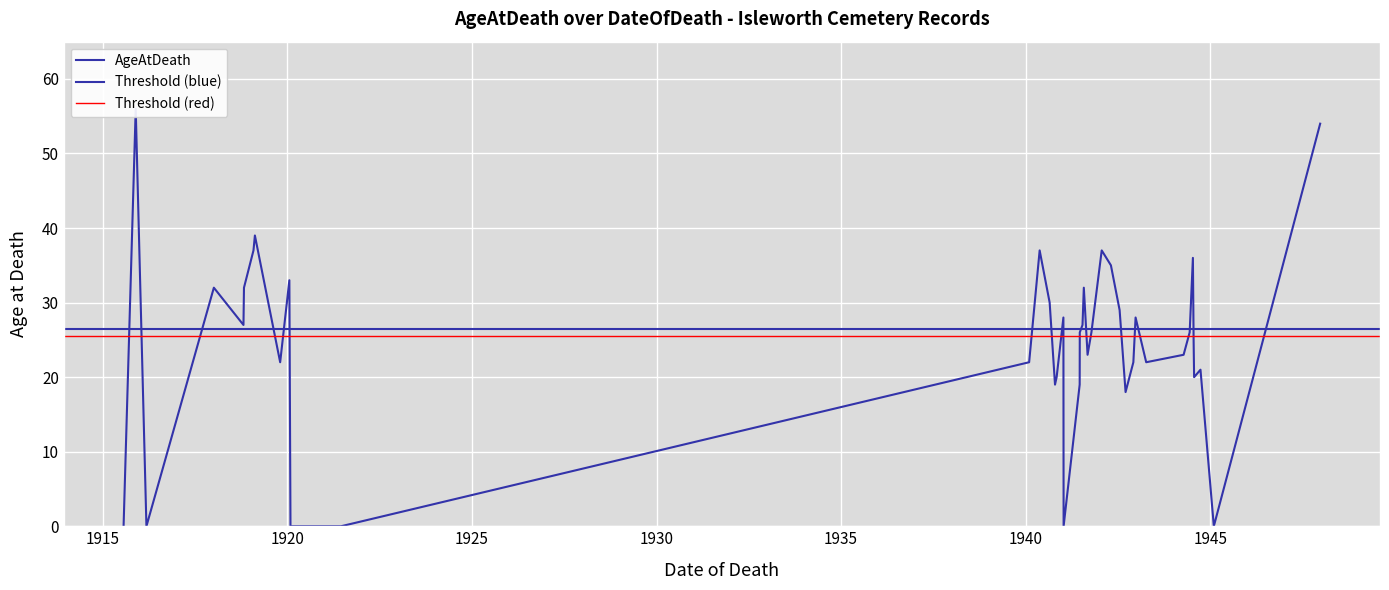

How many data points are above 26?

18